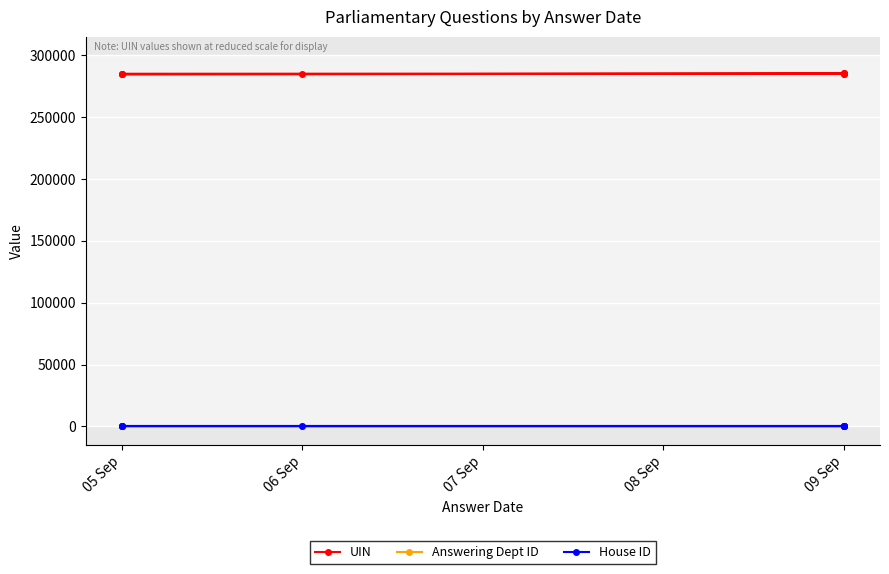

What is the smallest value displayed?

1